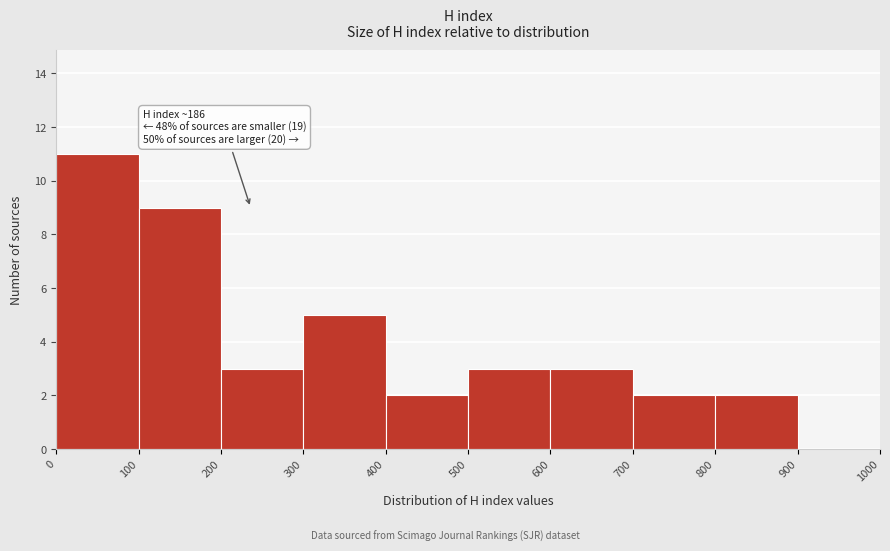

Which range on the x-axis has the tallest bar?

0 to 100